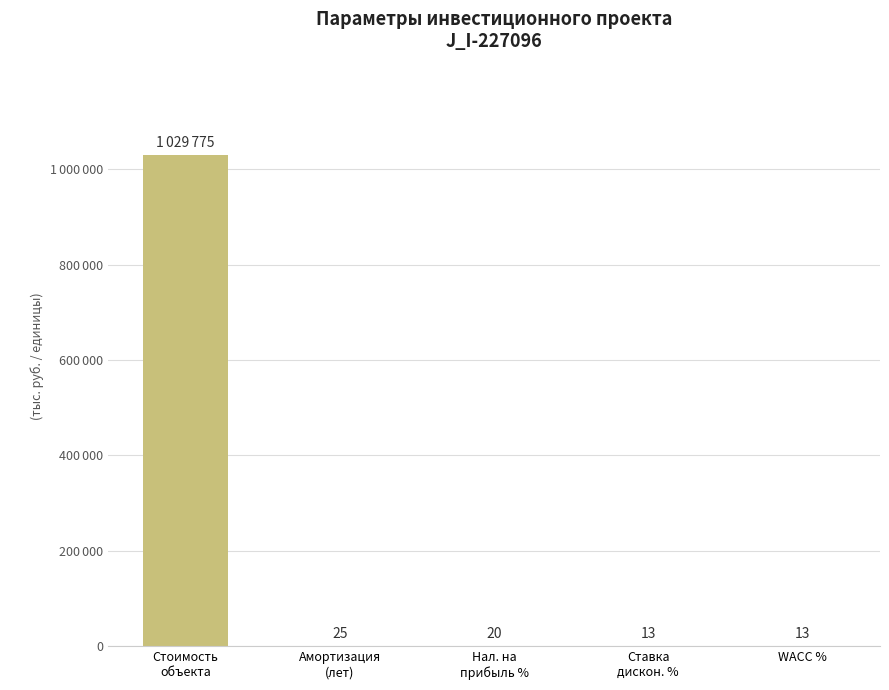

The value at Ставка
дискон. % is 13.0. True or false?

True